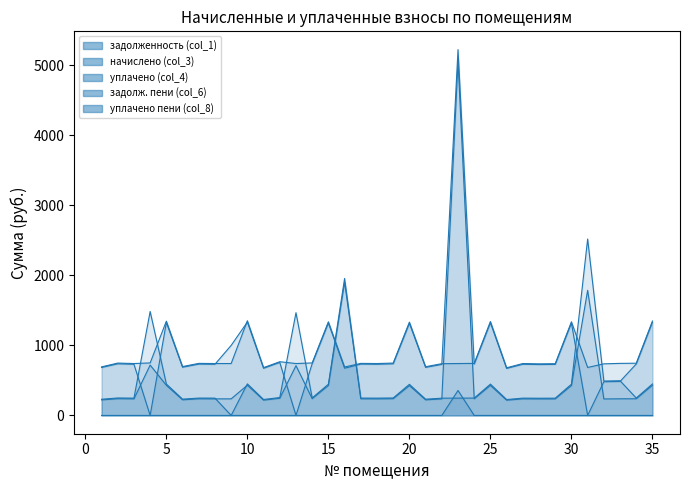

Is it true that задолж. пени (col_6) equals 154.1 at 14?

False